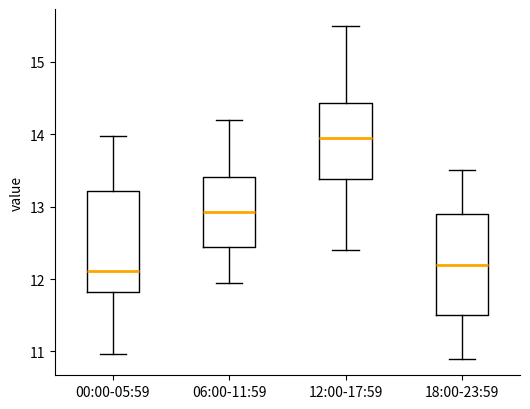

Reading left to right, transcribe this box plot: for each box, give where its median line is, the range the box spans, and where its two whiskers end, as read against the y-axis. The values are not printed on the chart, so give them approximately, as read against the axis.

00:00-05:59: median 12.1, box 11.8 to 13.2, whiskers 11.0 to 14.0
06:00-11:59: median 12.9, box 12.4 to 13.4, whiskers 12.0 to 14.2
12:00-17:59: median 14.0, box 13.4 to 14.4, whiskers 12.4 to 15.5
18:00-23:59: median 12.2, box 11.5 to 12.9, whiskers 10.9 to 13.5